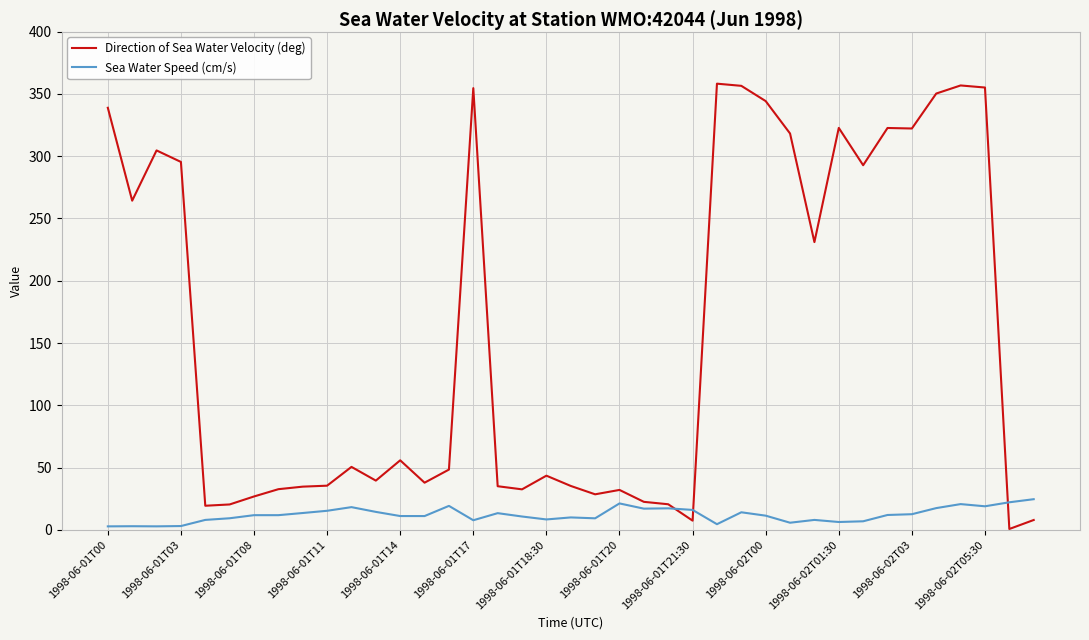

Which series has the largest total across all categories?

Direction of Sea Water Velocity (deg)